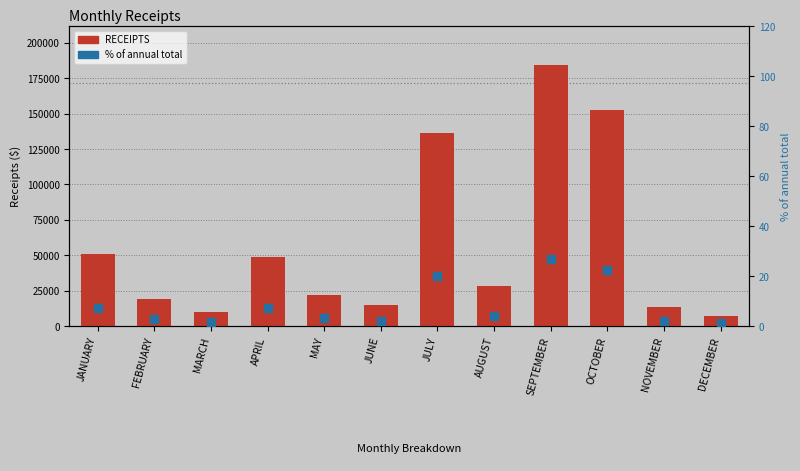

At which category is the sum across all series the highest?

SEPTEMBER